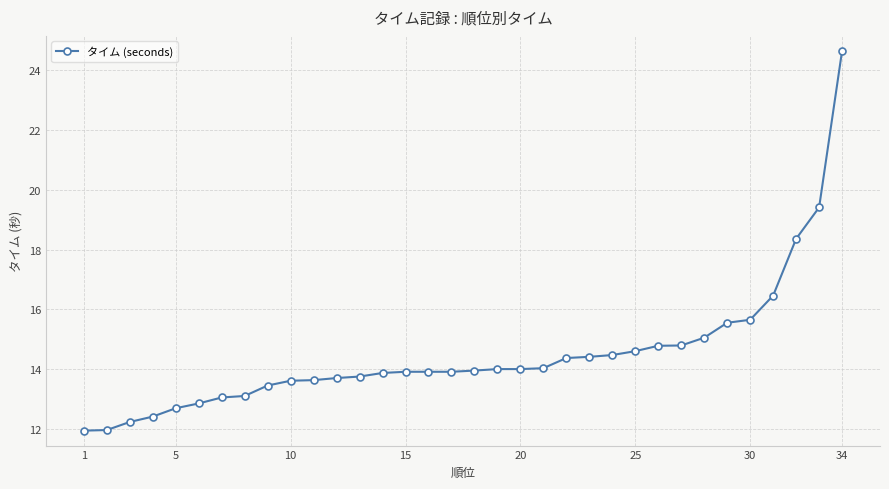

What is the minimum value shown in the chart?

11.9